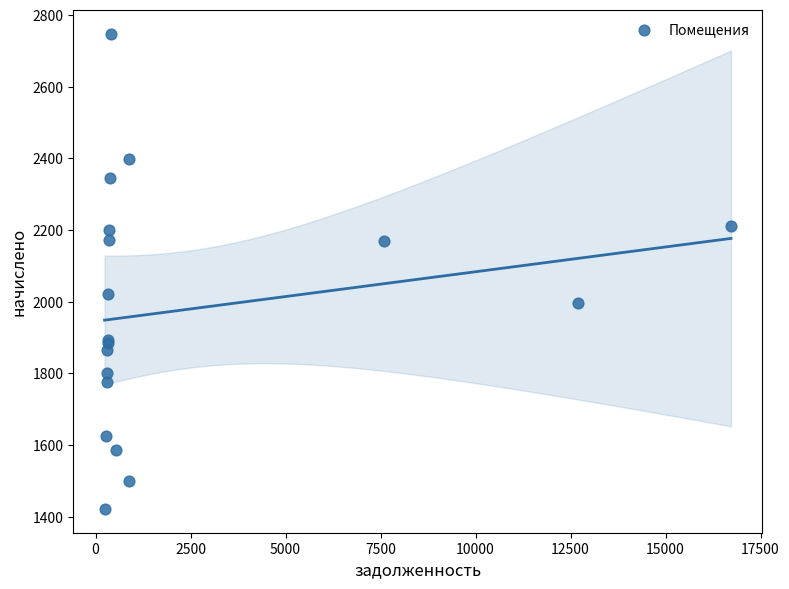

What Y value in the scatter plot is closest to 2084?

2021.8